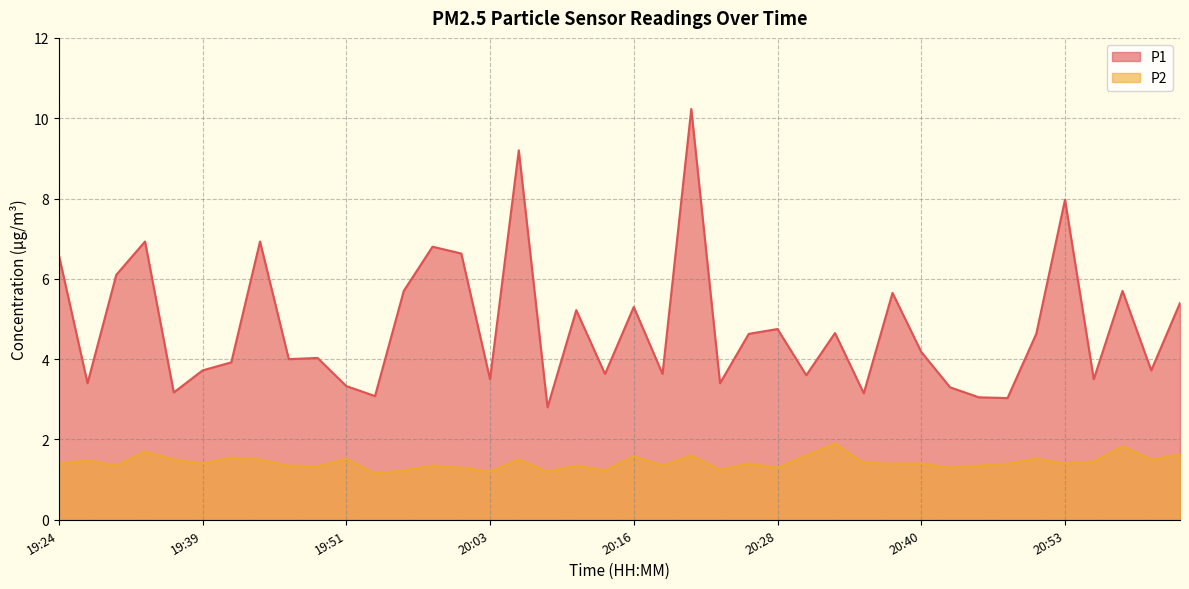

How many categories are shown in the chart?

40